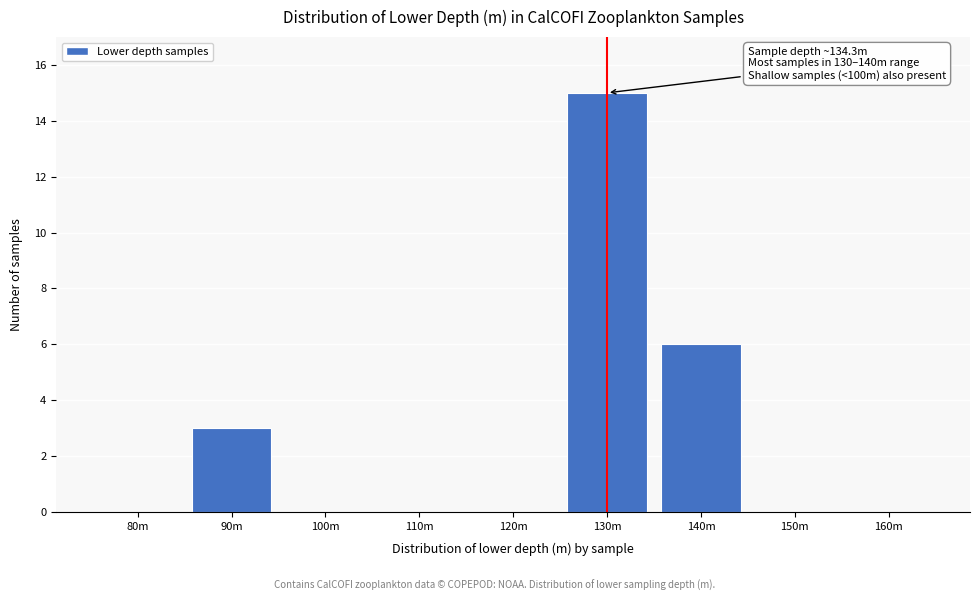

Reading right to left, transcribe all the data shown in this chart.

160m=0	150m=0	140m=6	130m=15	120m=0	110m=0	100m=0	90m=3	80m=0